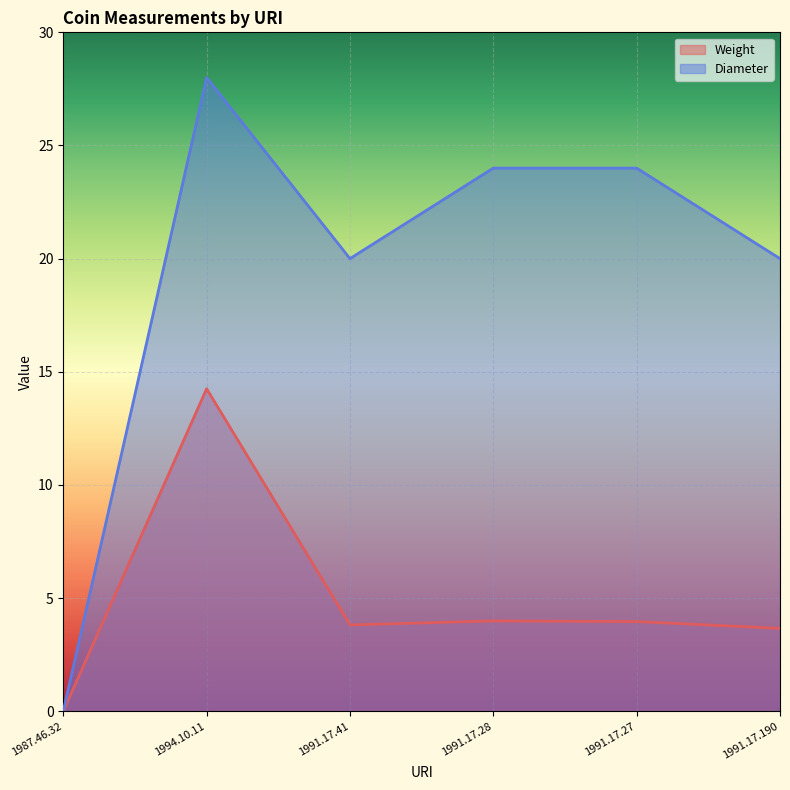

True or false: Diameter and Weight cross at least once.

False